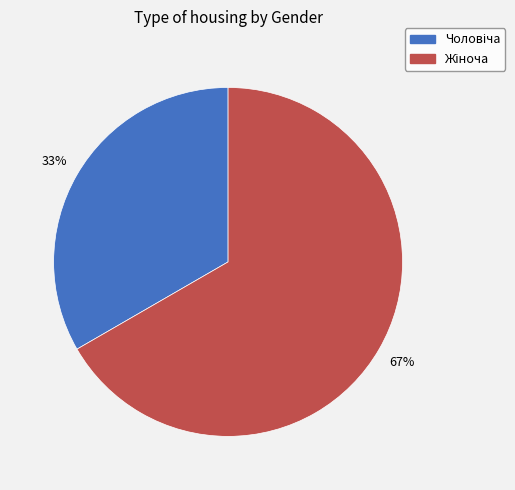

To the nearest percent, what is the average slice percentage?

50%